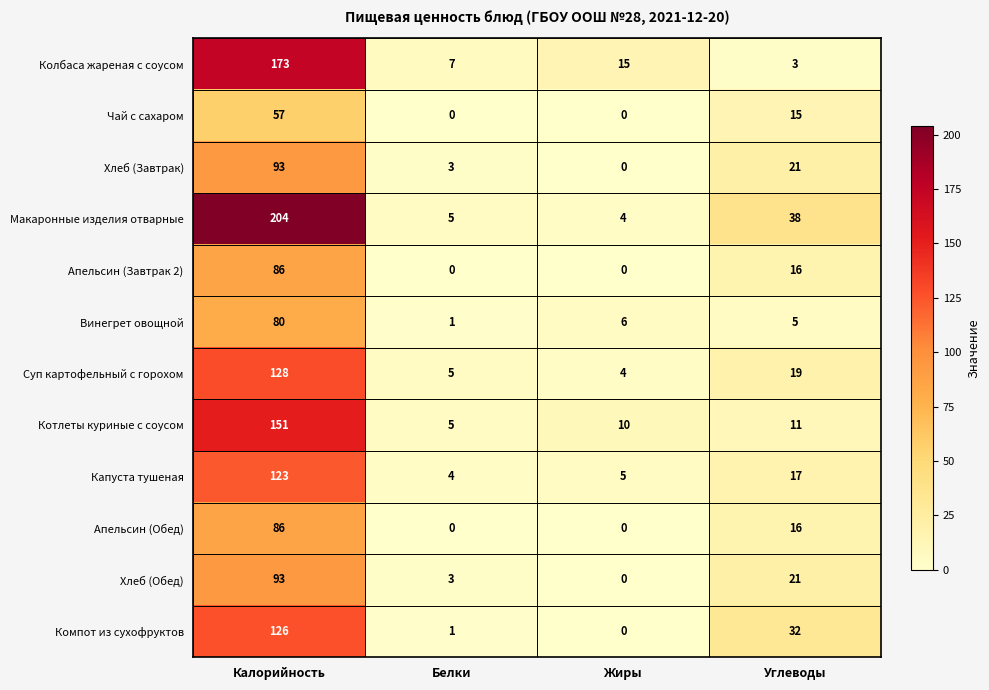

Which series has the largest total across all categories?

Макаронные изделия отварные